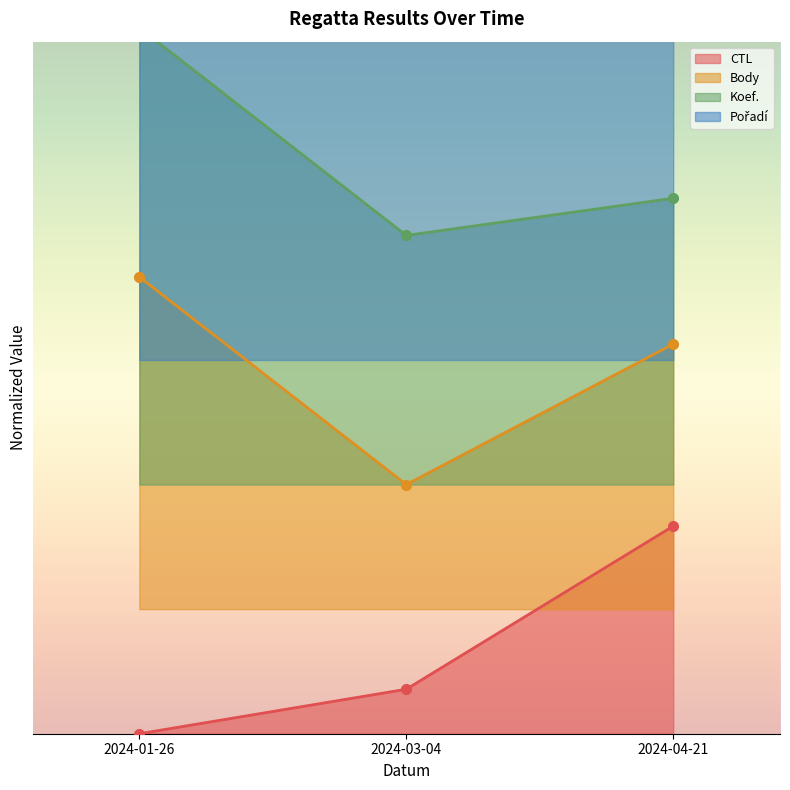

What are all the series names shown in the legend?

CTL, Body, Koef., Pořadí